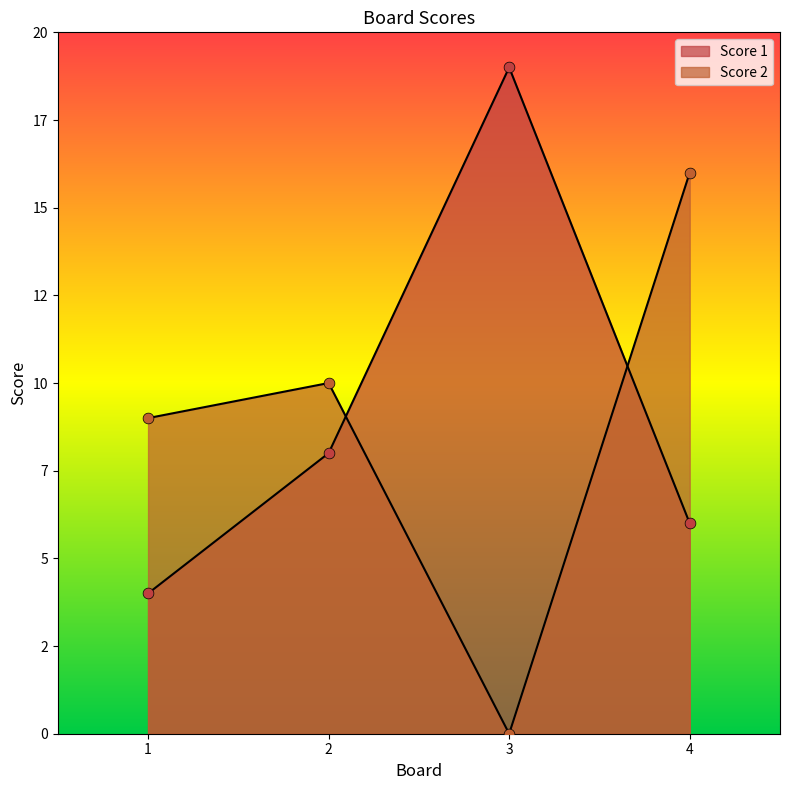

What are all the series names shown in the legend?

Score 1, Score 2